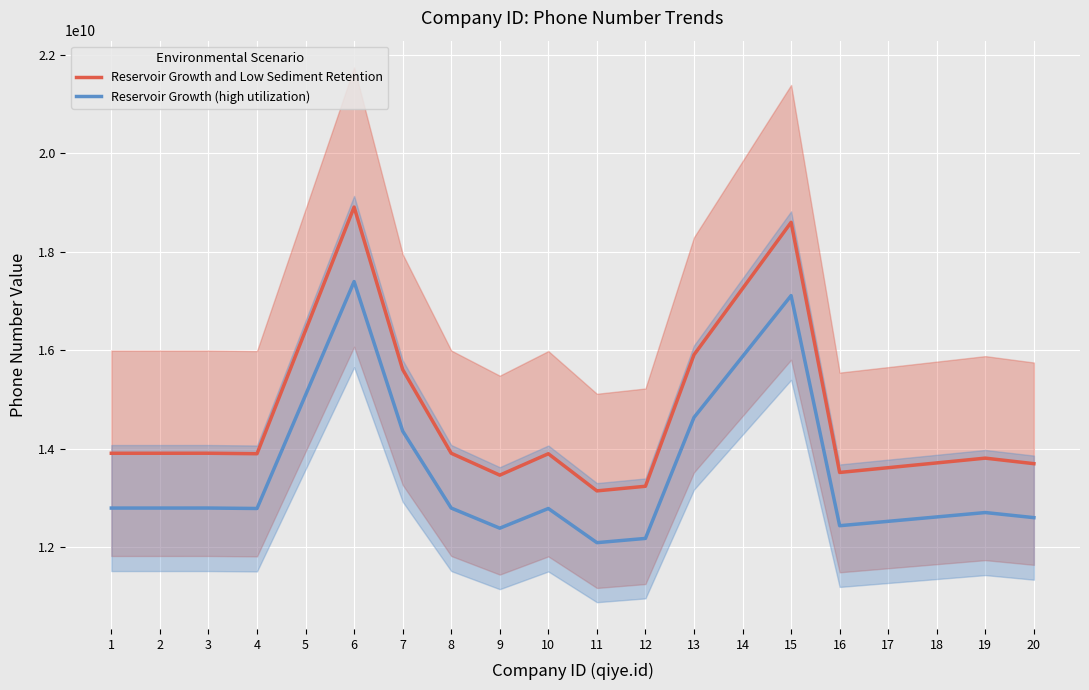

The value of Reservoir Growth and Low Sediment Retention at 13 is 15910656008.0. True or false?

True